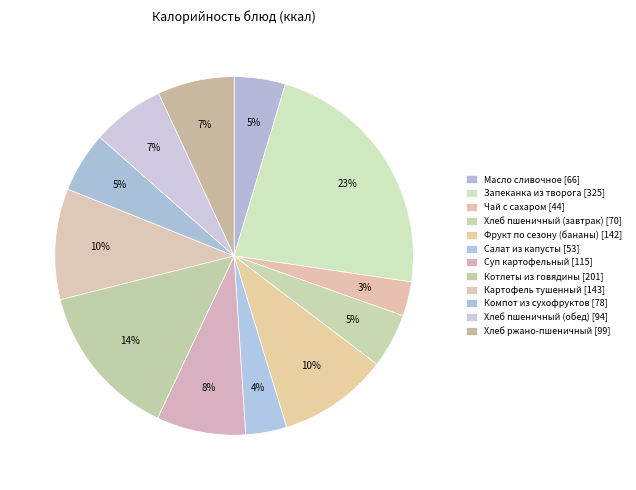

What is the smallest slice in the pie chart?

Чай с сахаром